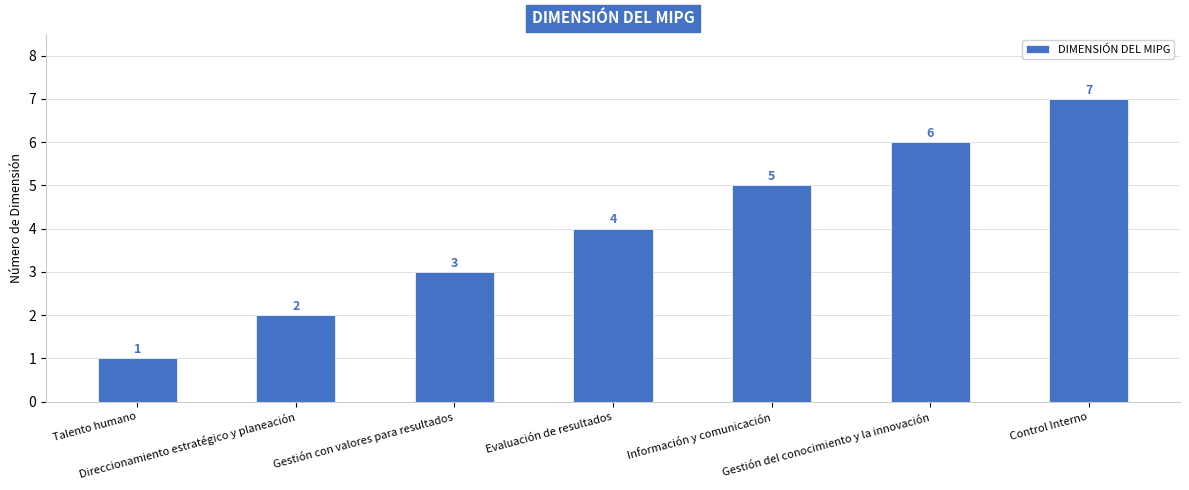

What is the minimum value shown in the chart?

1